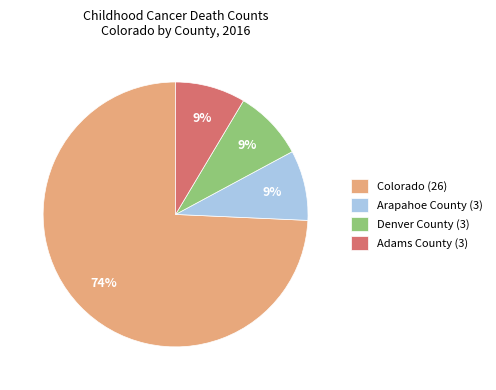

True or false: Arapahoe County (3) accounts for 1% of the total.

False